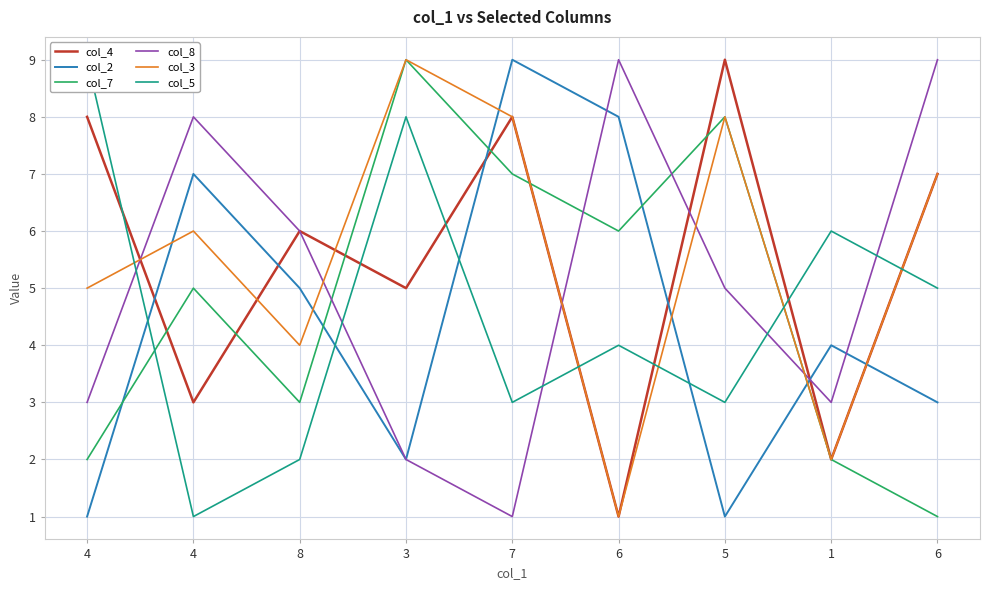

Is the value of col_2 at 1 greater than the value of col_4 at 7?

No